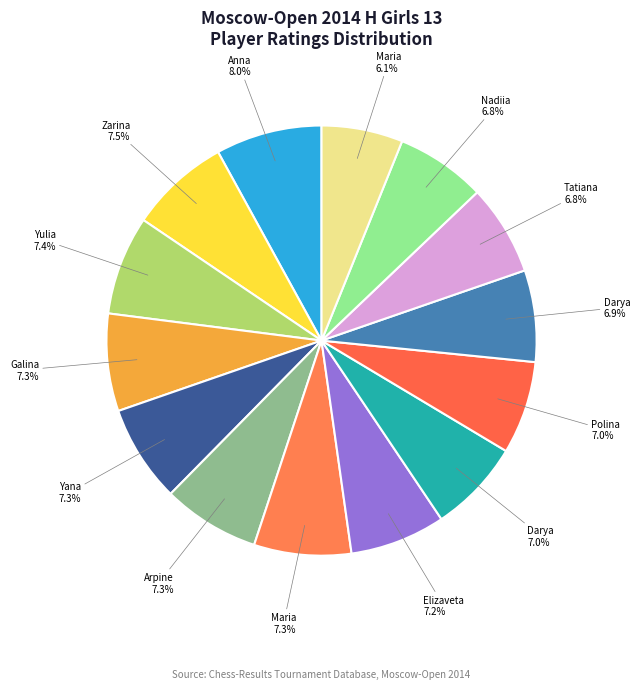

How many segments does this pie chart have?

14